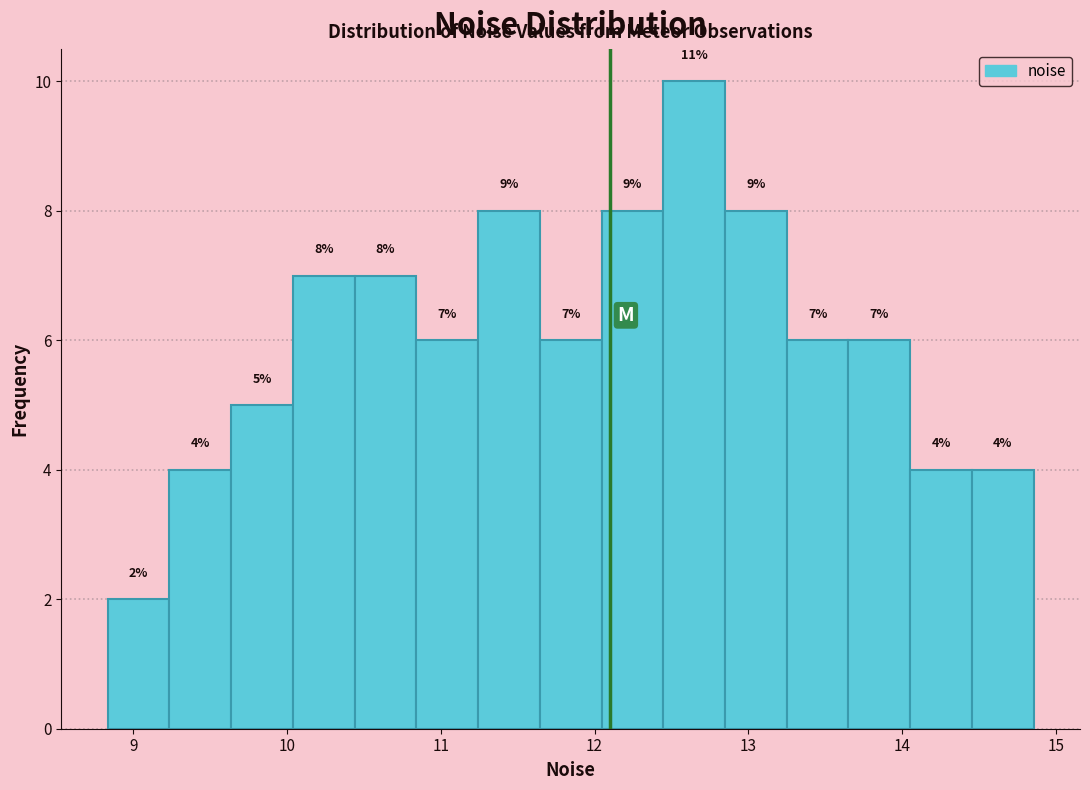

Over which range of the x-axis is the bar tallest?

12.4 to 12.8